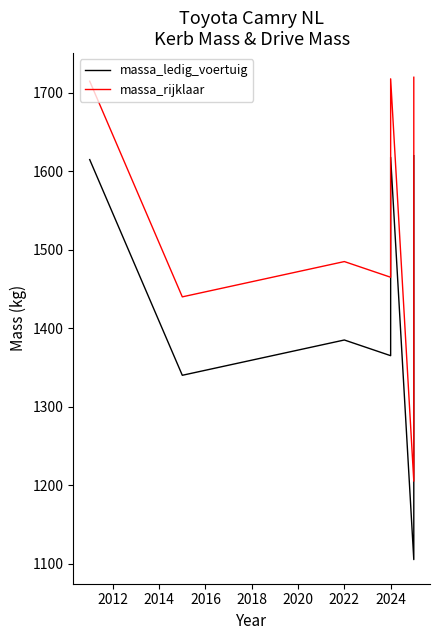

How many series are shown in this chart?

2